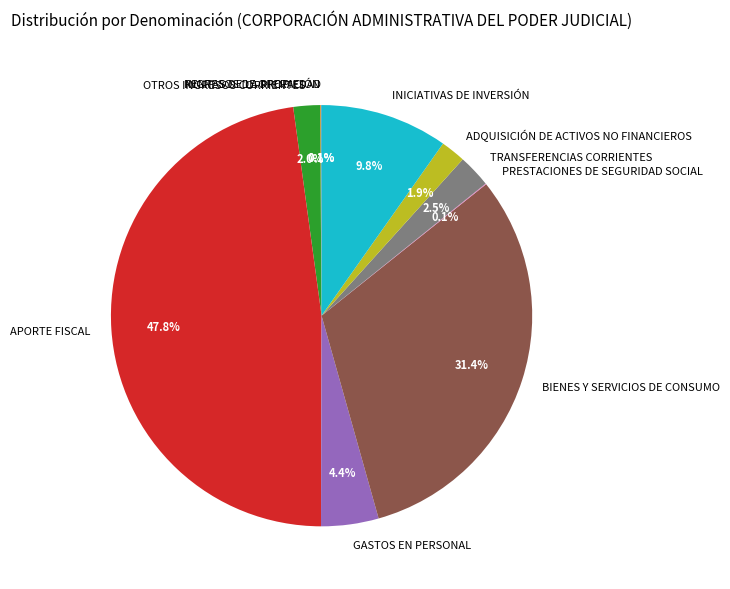

To the nearest percent, what is the average slice percentage?

10%